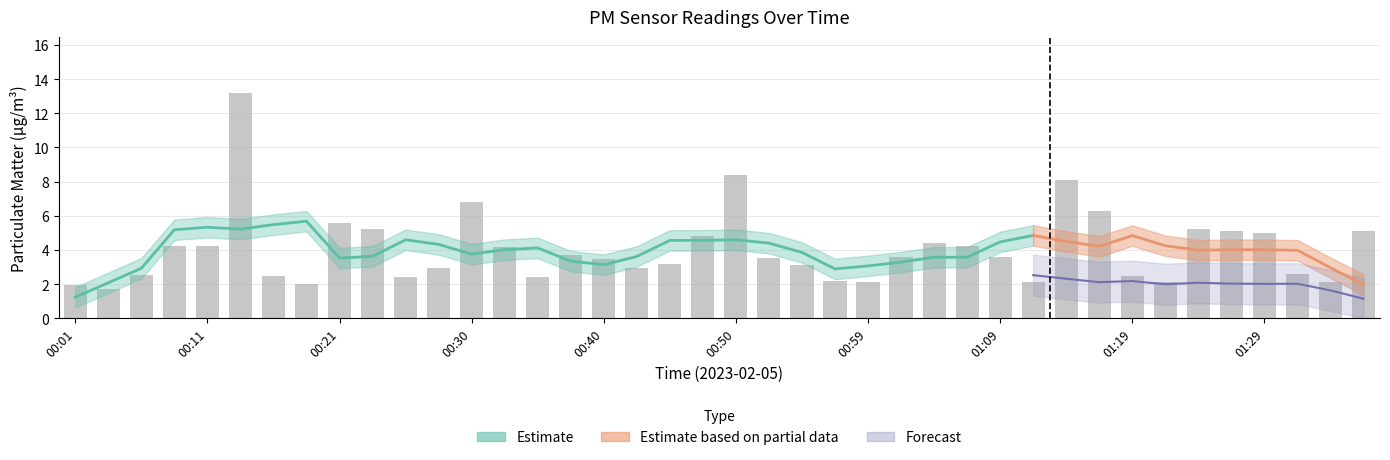

What is the change in value from 00:30 to 01:07?

-2.6